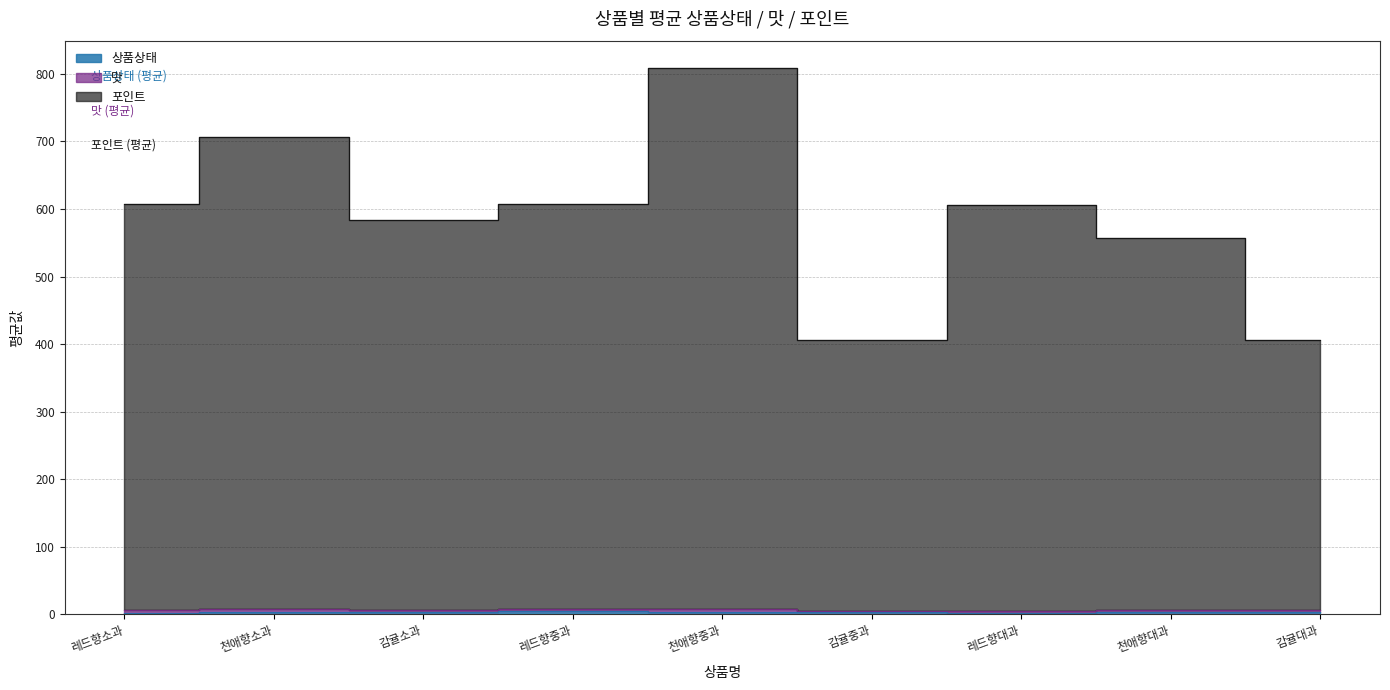

Which series has the largest range (max minus min)?

포인트